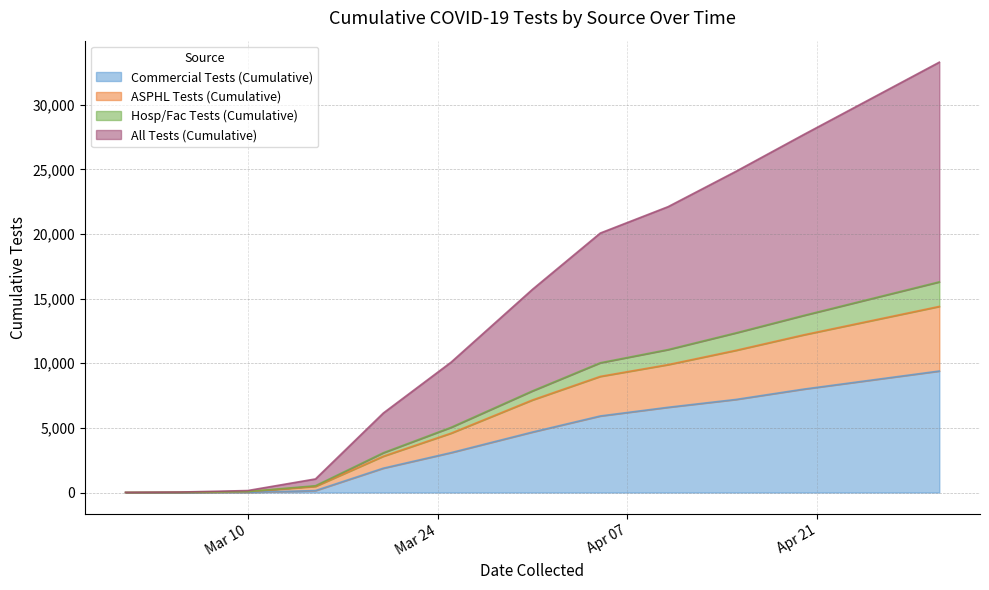

The All Tests (Cumulative) series shows 10 at 2020-03-05. True or false?

False